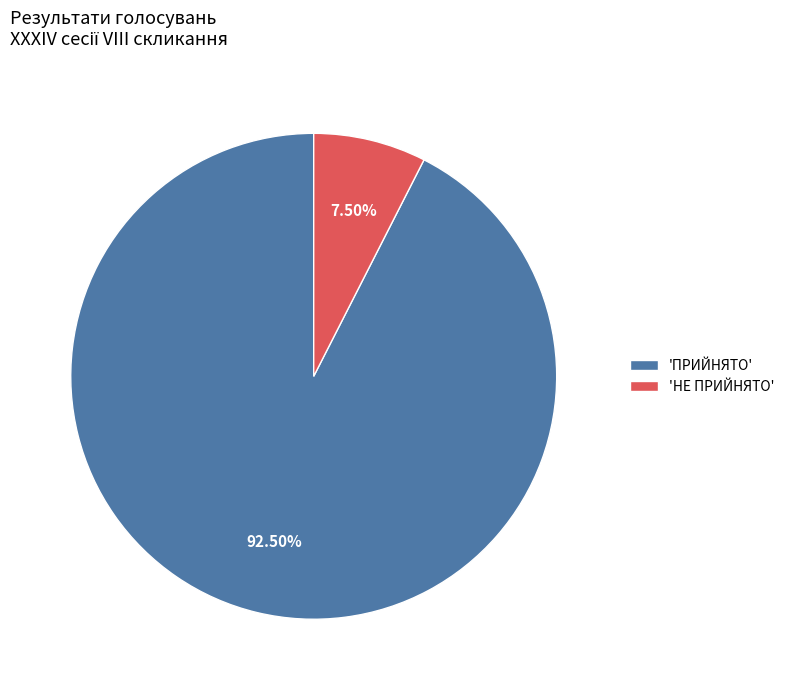

What is the largest slice in the pie chart?

'ПРИЙНЯТО'